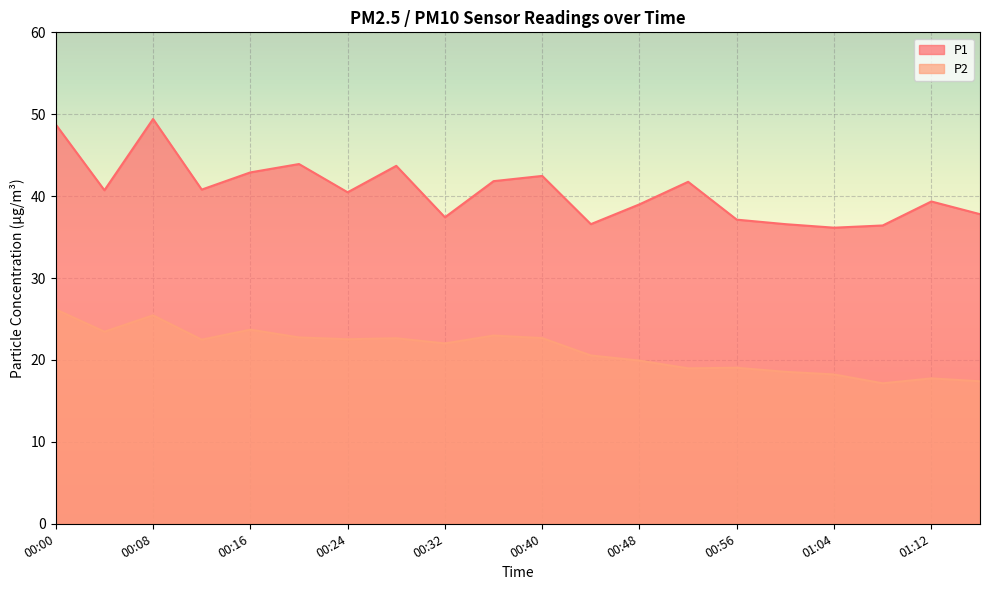

Does the chart display data point markers on the line(s)?

No